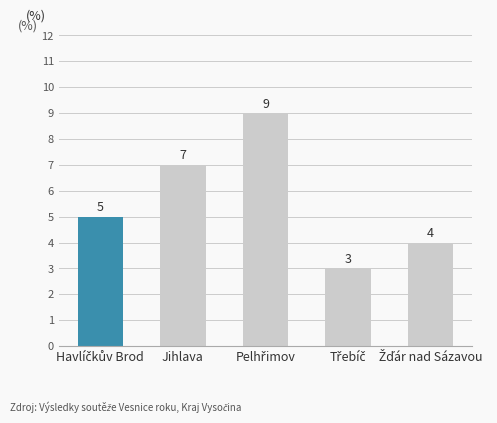

What is the sum of all values?

28